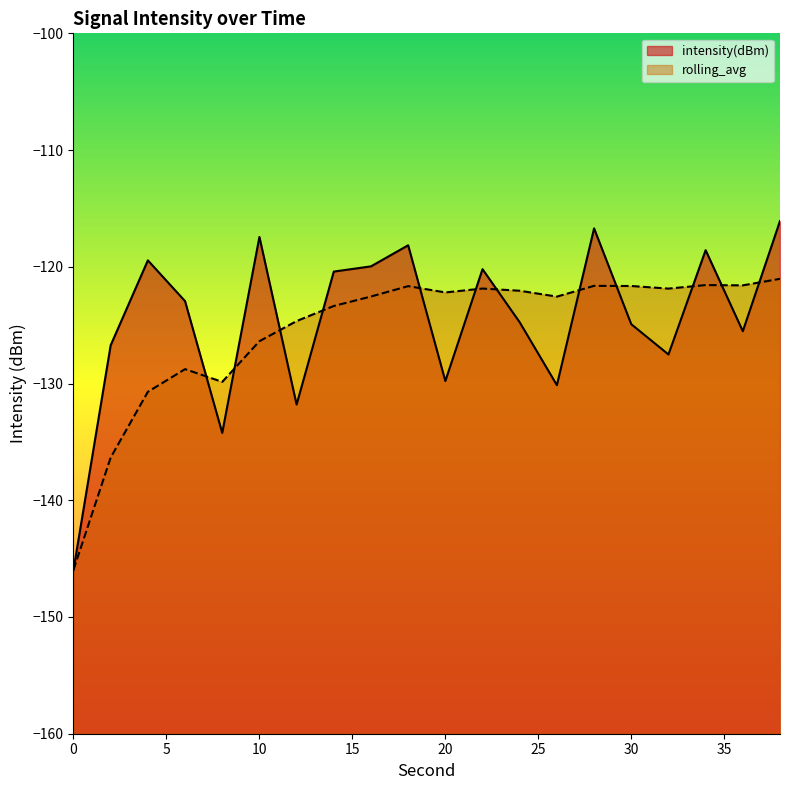

Rank the series at 26 from lowest to highest value.

intensity(dBm), rolling_avg